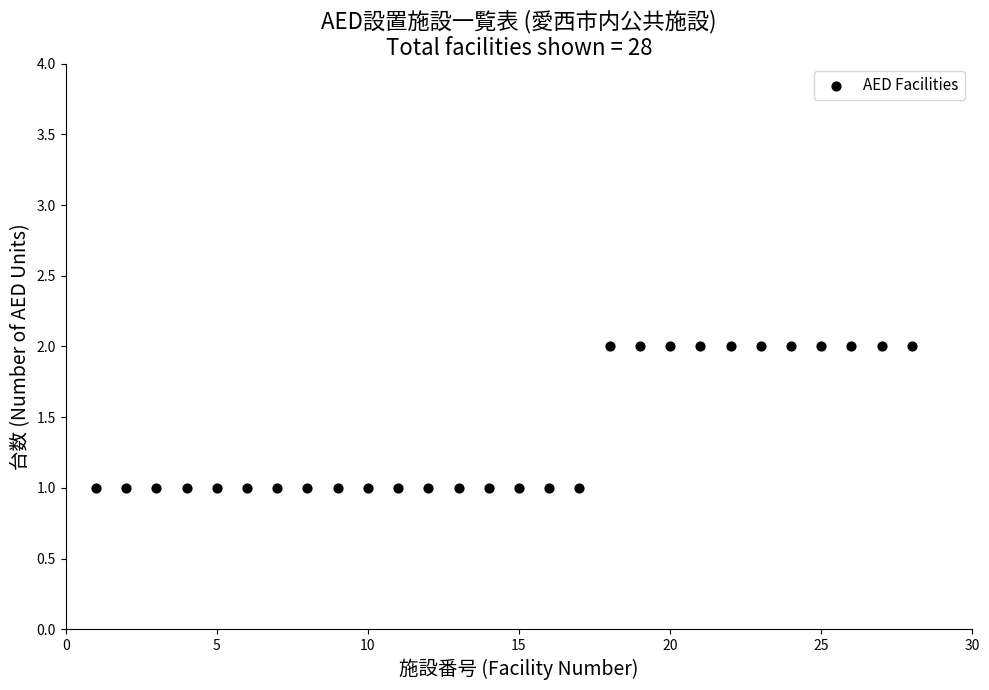

What is the range of X values (max minus min)?

27